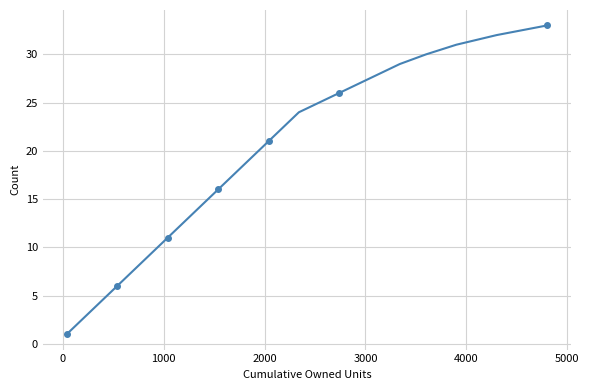

Reading left to right, extract all data points from this chart.

1	2	3	4	5	6	7	8	9	10	11	12	13	14	15	16	17	18	19	20	21	22	23	24	25	26	27	28	29	30	31	32	33